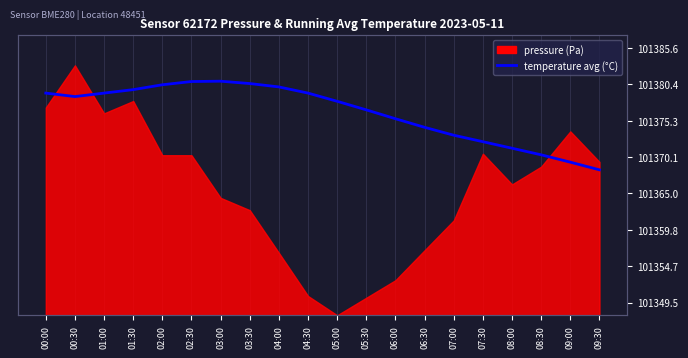

True or false: the data shows 7.4 at 01:30.

False